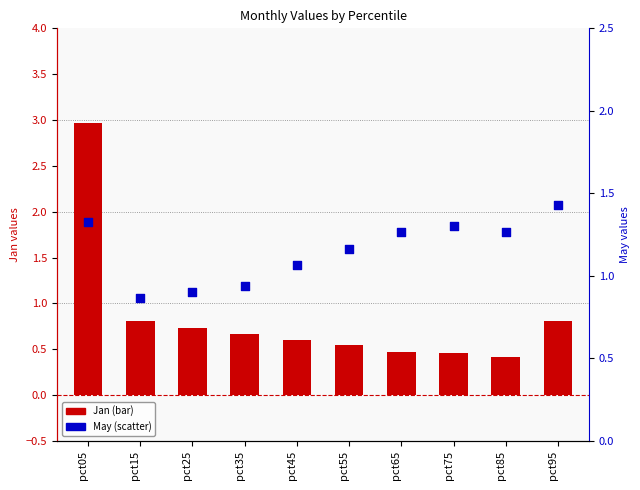

Is the value of May (scatter) at pct55 greater than the value of Jan (bar) at pct05?

No